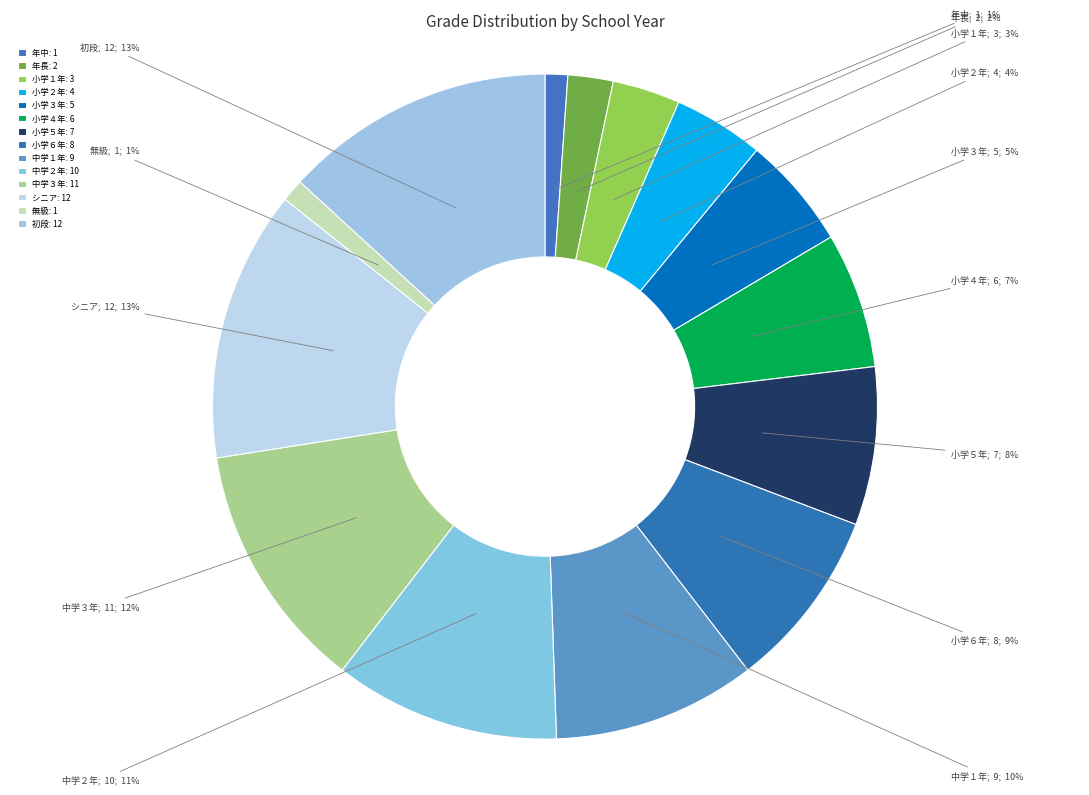

To the nearest percent, what portion does 小学１年 represent?

3%